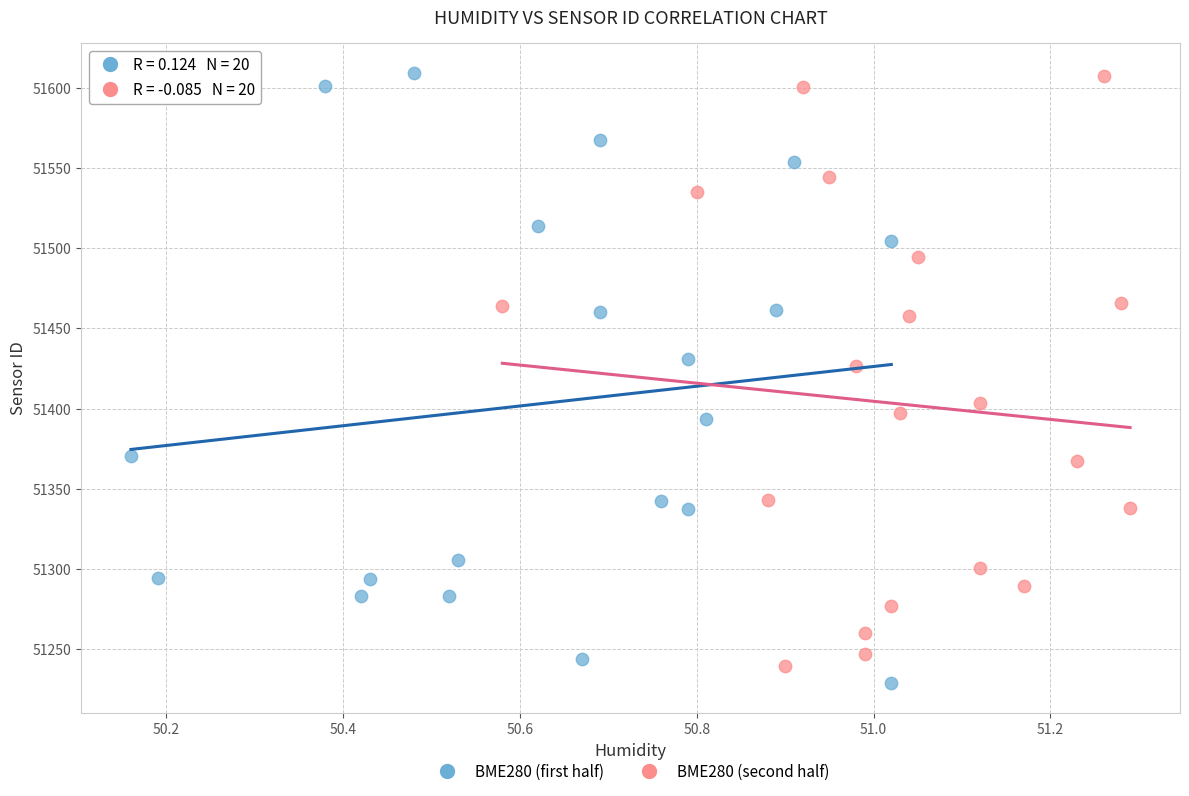

What are all the series names shown in the legend?

BME280 (first half), BME280 (second half)